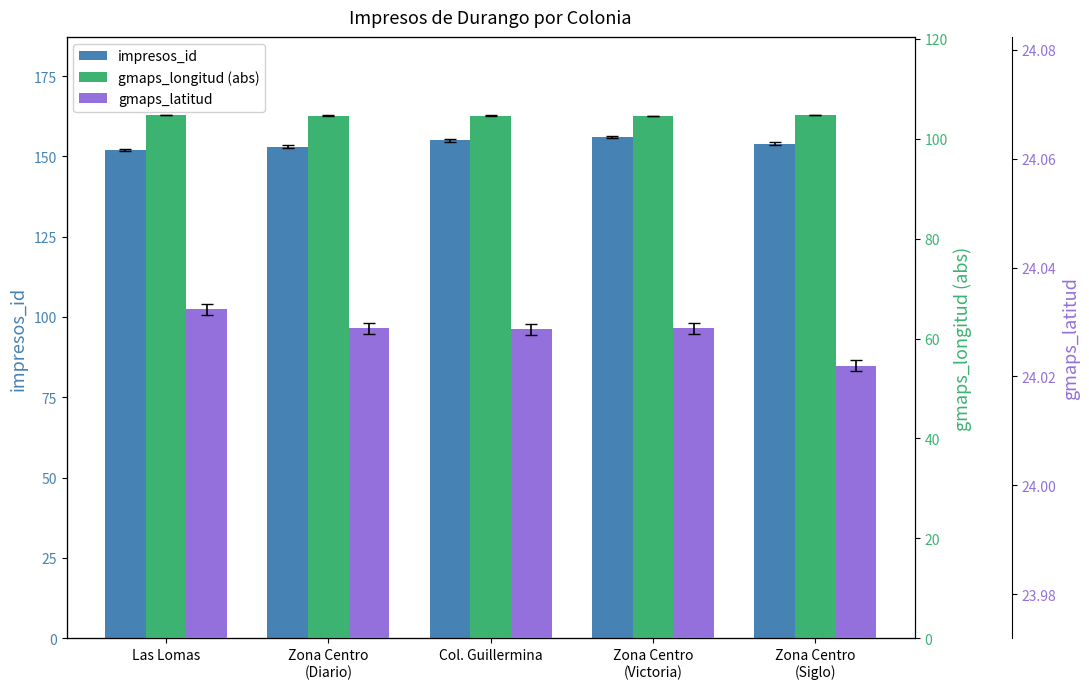

At which category does the chart reach its minimum across all series?

Zona Centro
(Siglo)